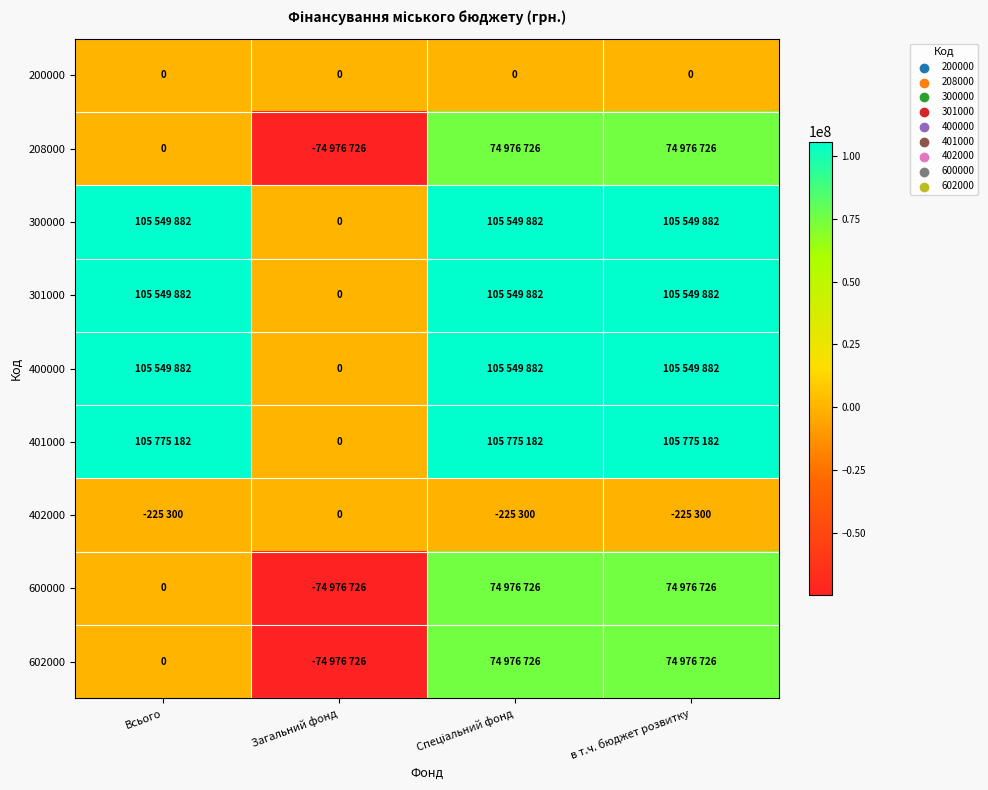

Is the value of 401000 at Всього greater than the value of 300000 at Спеціальний фонд?

Yes